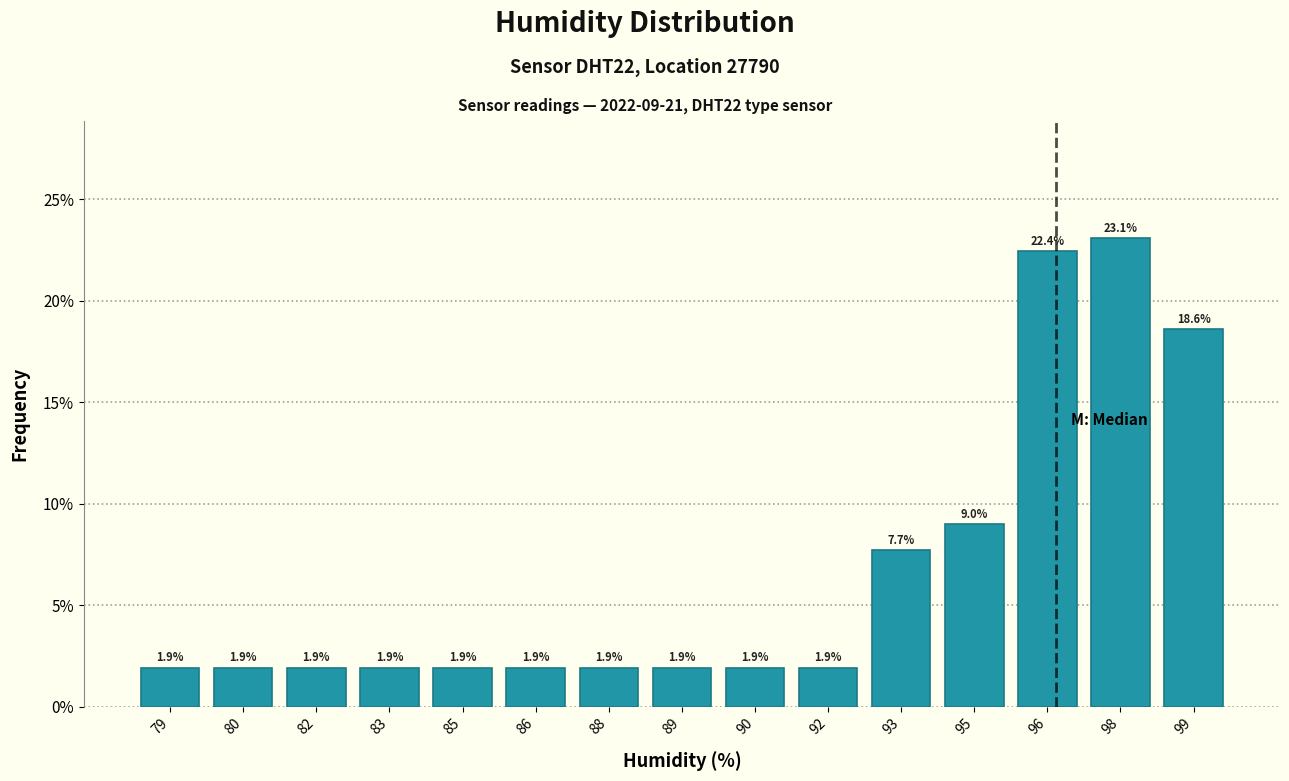

Reading left to right, list all the values displayed in this chart.

79=1.9	80=1.9	82=1.9	83=1.9	85=1.9	86=1.9	88=1.9	89=1.9	90=1.9	92=1.9	93=7.7	95=9.0	96=22.4	98=23.1	99=18.6